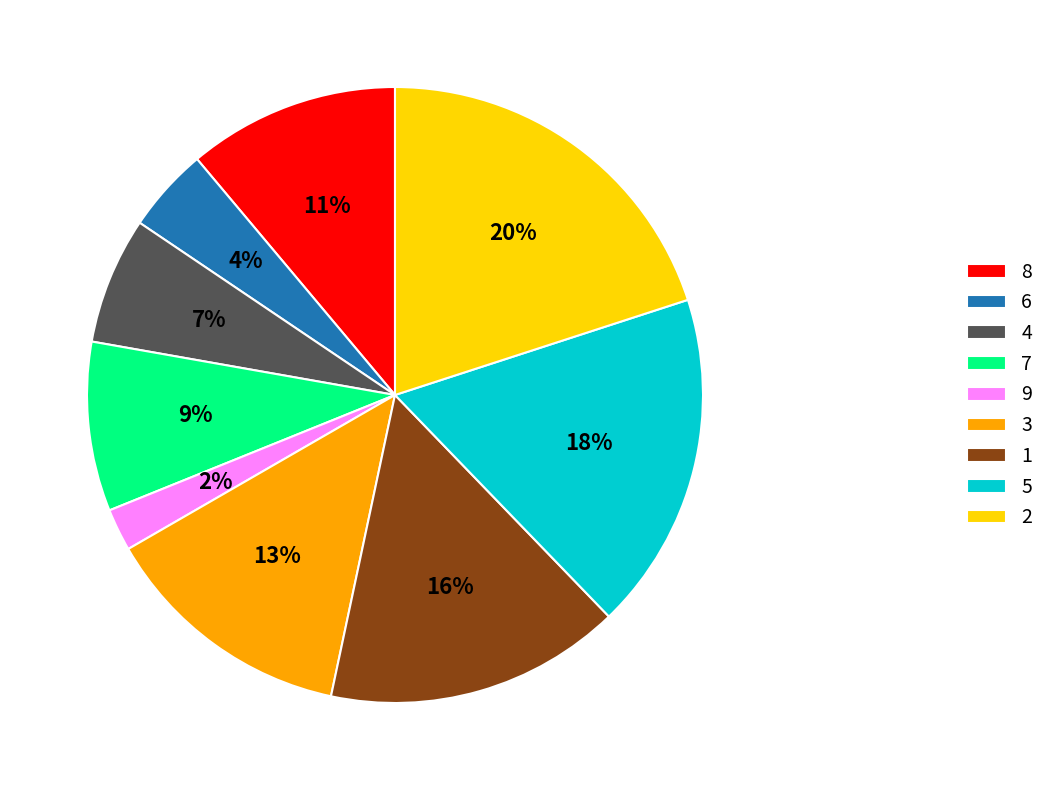

To the nearest percent, what is the combined percentage of 9 and 1?

18%